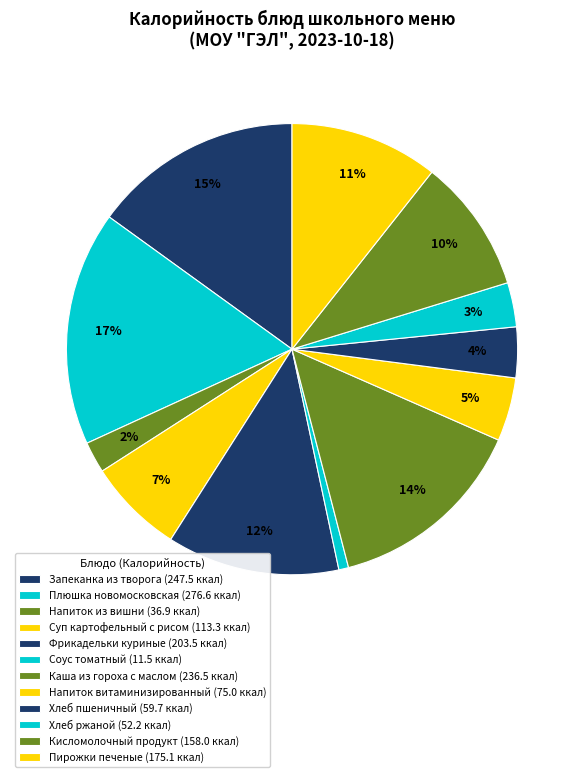

Which slice is the largest?

Плюшка новомосковская